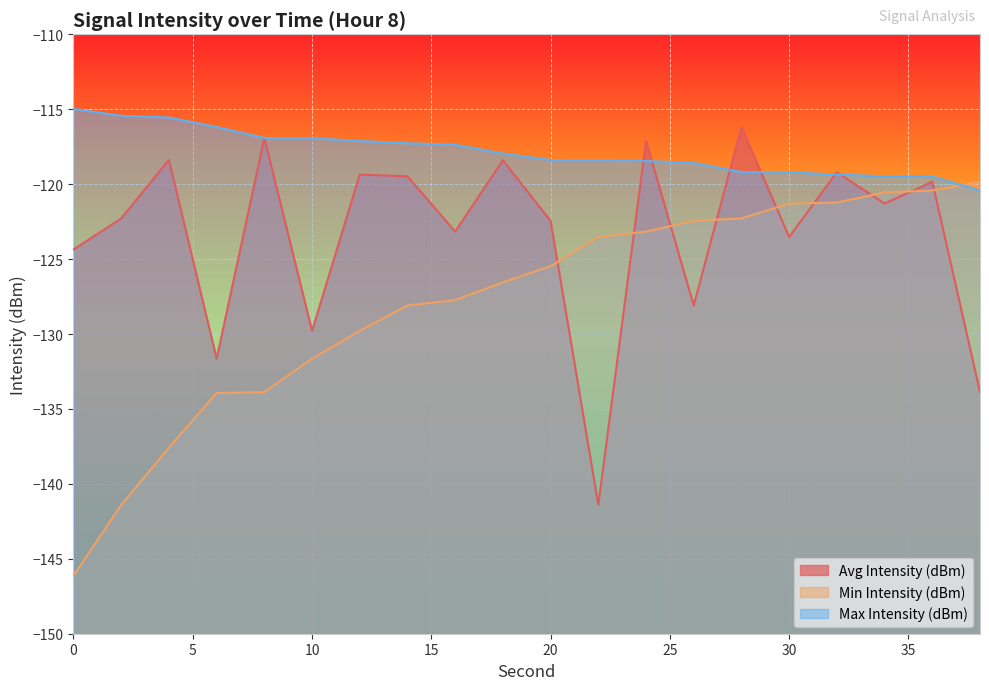

At which label does Max Intensity (dBm) reach its minimum?

38